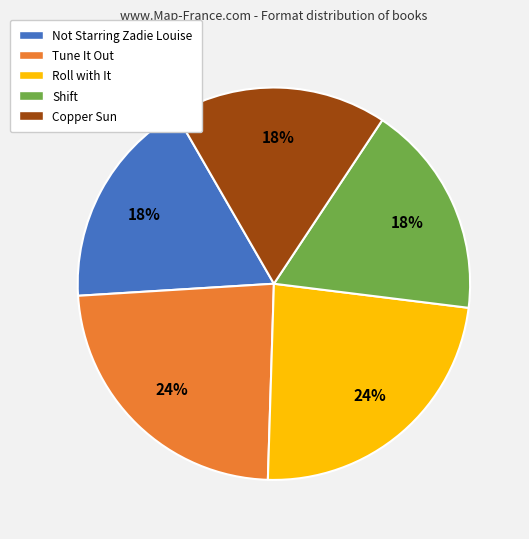

To the nearest percent, what is the difference between the Tune It Out and Not Starring Zadie Louise slice percentages?

6%